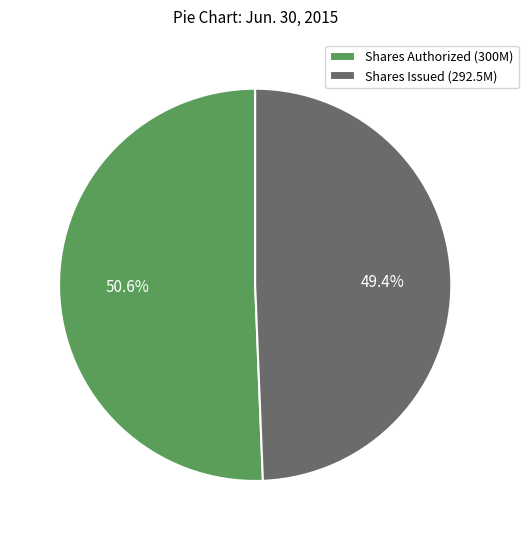

Rank the categories by value from highest to lowest.

Shares Authorized (300M), Shares Issued (292.5M)